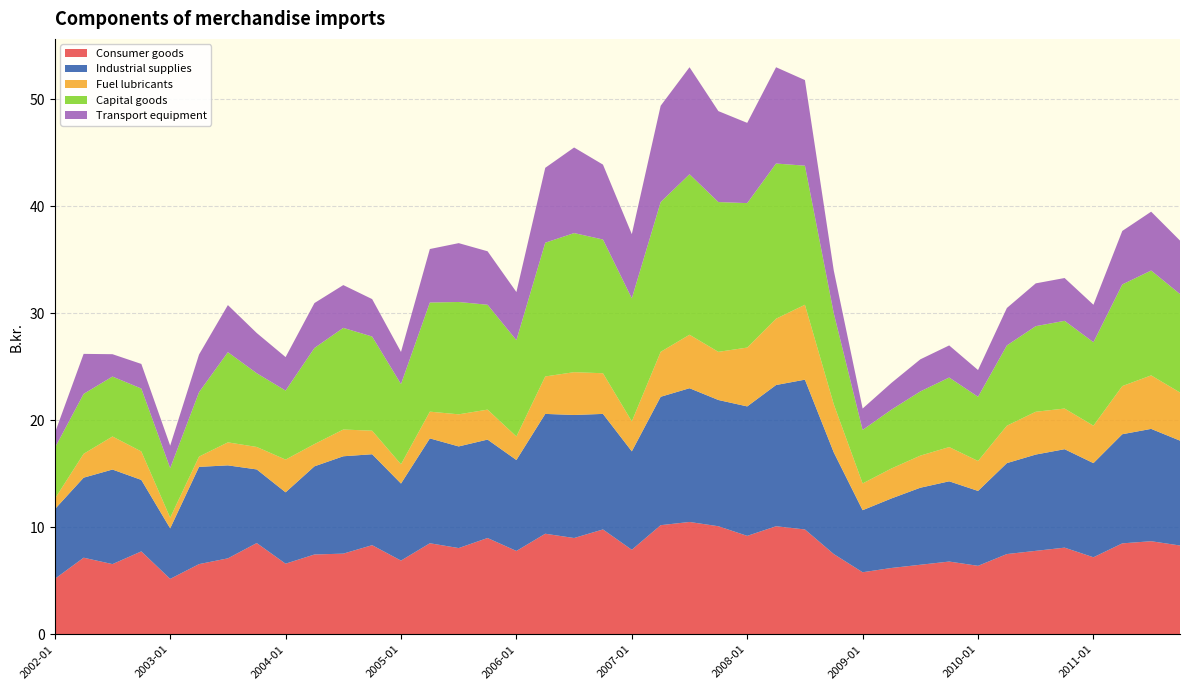

Reading left to right, transcribe all the data shown in this chart.

Consumer goods: 5.2	7.2	6.6	7.8	5.2	6.6	7.1	8.5	6.6	7.5	7.5	8.3	6.9	8.5	8.1	9.0	7.8	9.4	9.0	9.8	7.9	10.2	10.5	10.1	9.2	10.1	9.8	7.5	5.8	6.2	6.5	6.8	6.4	7.5	7.8	8.1	7.2	8.5	8.7	8.3
Industrial supplies: 6.5	7.5	8.8	6.7	4.7	9.1	8.7	6.9	6.7	8.2	9.1	8.5	7.2	9.8	9.5	9.2	8.5	11.2	11.5	10.8	9.2	12.0	12.5	11.8	12.1	13.2	14.0	9.5	5.8	6.5	7.2	7.5	7.0	8.5	9.0	9.2	8.8	10.2	10.5	9.8
Fuel lubricants: 1.0	2.2	3.1	2.7	1.0	1.0	2.1	2.1	3.1	2.1	2.5	2.2	1.8	2.5	3.0	2.8	2.2	3.5	4.0	3.8	2.8	4.2	5.0	4.5	5.5	6.2	7.0	4.5	2.5	2.8	3.0	3.2	2.8	3.5	4.0	3.8	3.5	4.5	5.0	4.5
Capital goods: 4.8	5.6	5.6	5.9	4.6	6.0	8.4	6.9	6.5	9.0	9.5	8.8	7.5	10.2	10.5	9.8	9.0	12.5	13.0	12.5	11.5	14.0	15.0	14.0	13.5	14.5	13.0	8.5	5.0	5.5	6.0	6.5	6.0	7.5	8.0	8.2	7.8	9.5	9.8	9.2
Transport equipment: 1.4	3.7	2.1	2.3	2.1	3.5	4.4	3.8	3.1	4.2	4.0	3.5	3.0	5.0	5.5	5.0	4.5	7.0	8.0	7.0	6.0	9.0	10.0	8.5	7.5	9.0	8.0	4.0	2.0	2.5	3.0	3.0	2.5	3.5	4.0	4.0	3.5	5.0	5.5	5.0